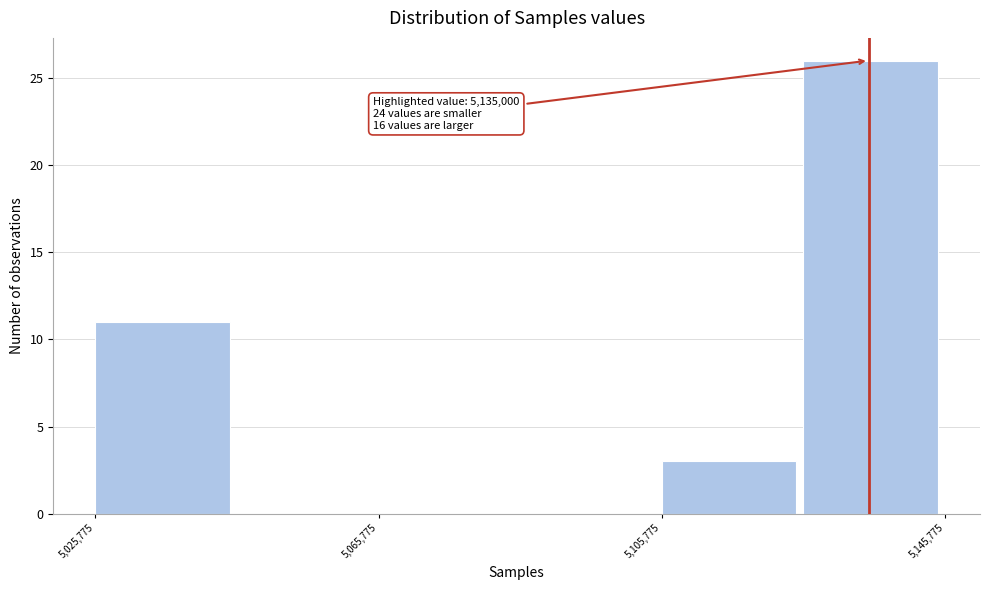

Which range on the x-axis has the tallest bar?

5125000 to 5145000